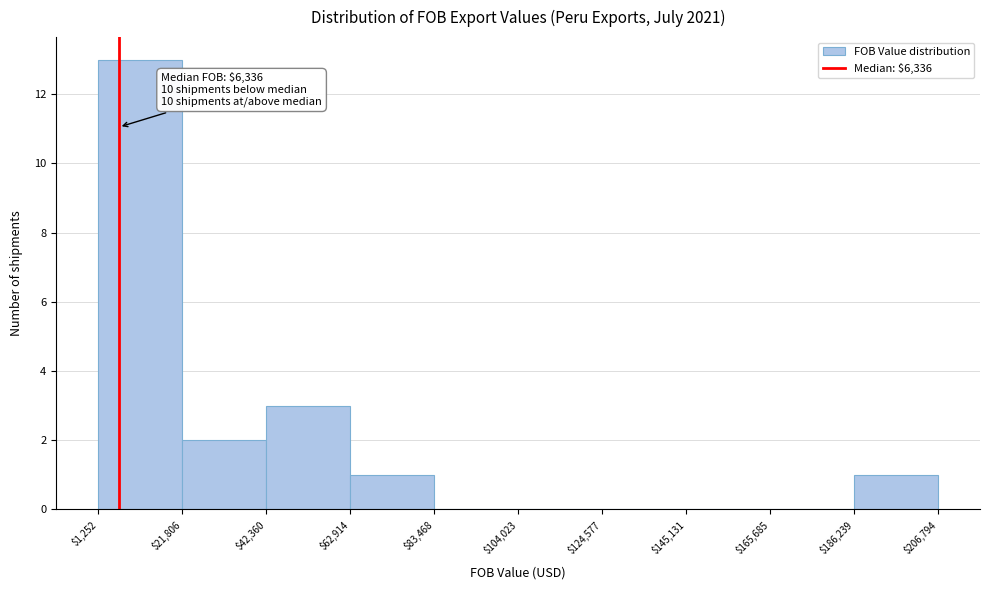

Which range on the x-axis has the tallest bar?

$1,252 to $21,806